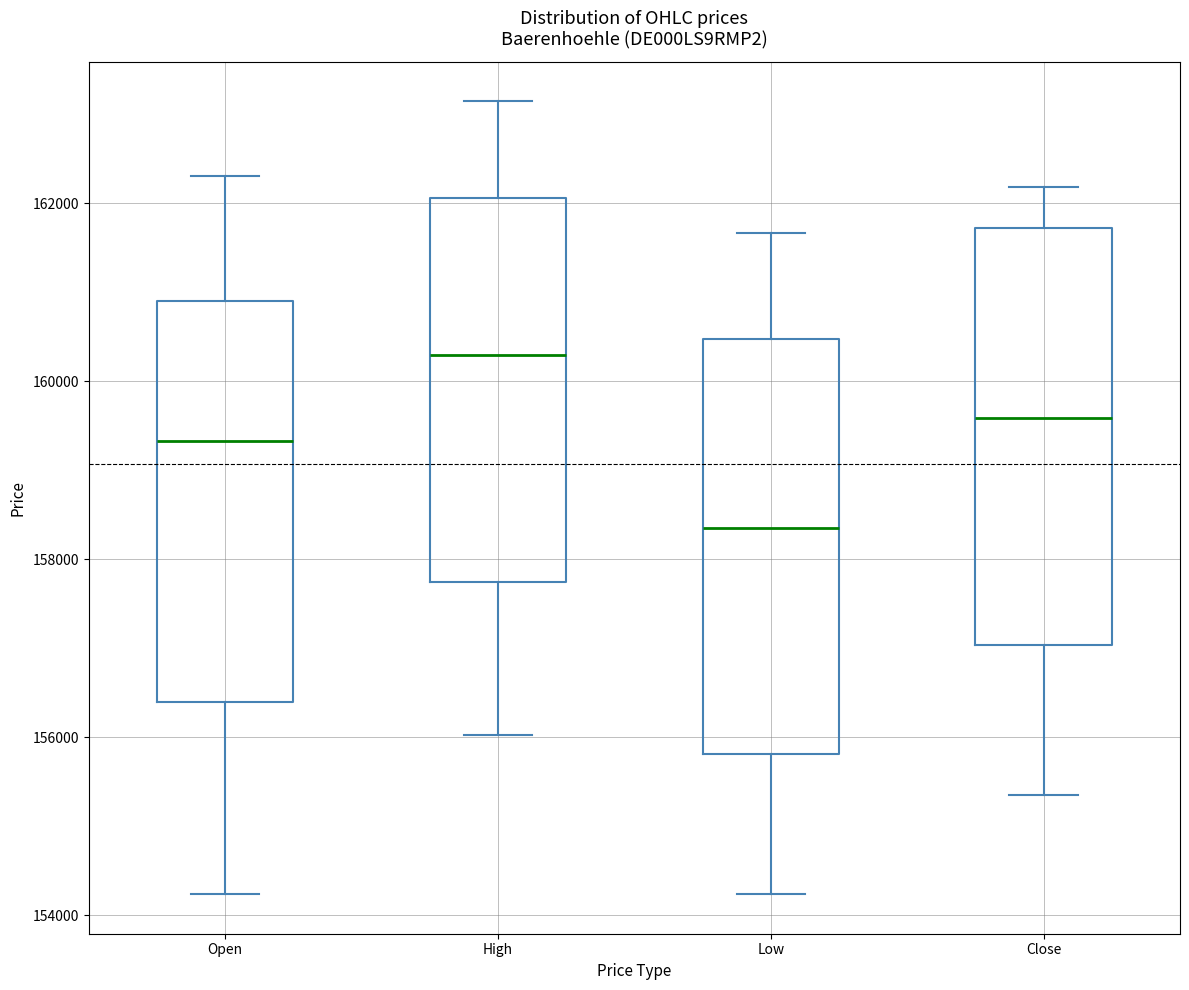

Reading left to right, read every box against the y-axis: the position of its median line, the range the box covers, and the ends of its whiskers. The values are not printed on the chart, so give them approximately, as read against the axis.

Open: median 159400, box 156400 to 161000, whiskers 154200 to 162400
High: median 160200, box 157800 to 162000, whiskers 156000 to 163200
Low: median 158400, box 155800 to 160400, whiskers 154200 to 161600
Close: median 159600, box 157000 to 161800, whiskers 155400 to 162200